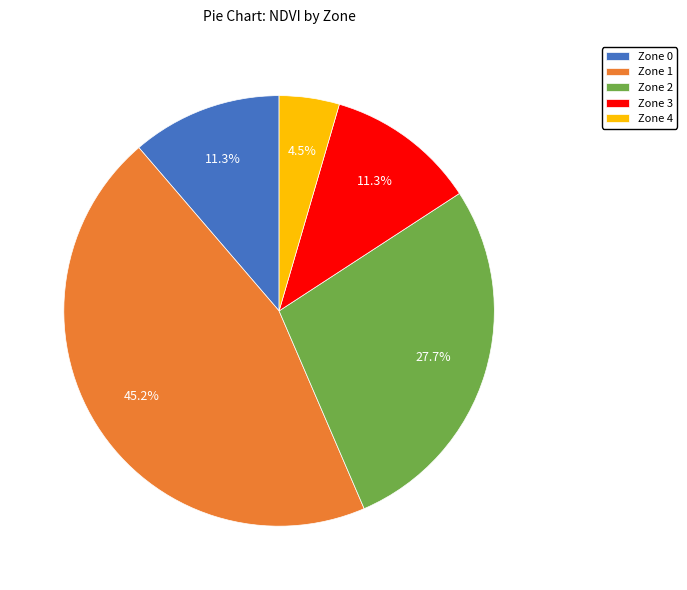

What percentage is NOT represented by Zone 1?

54.8%